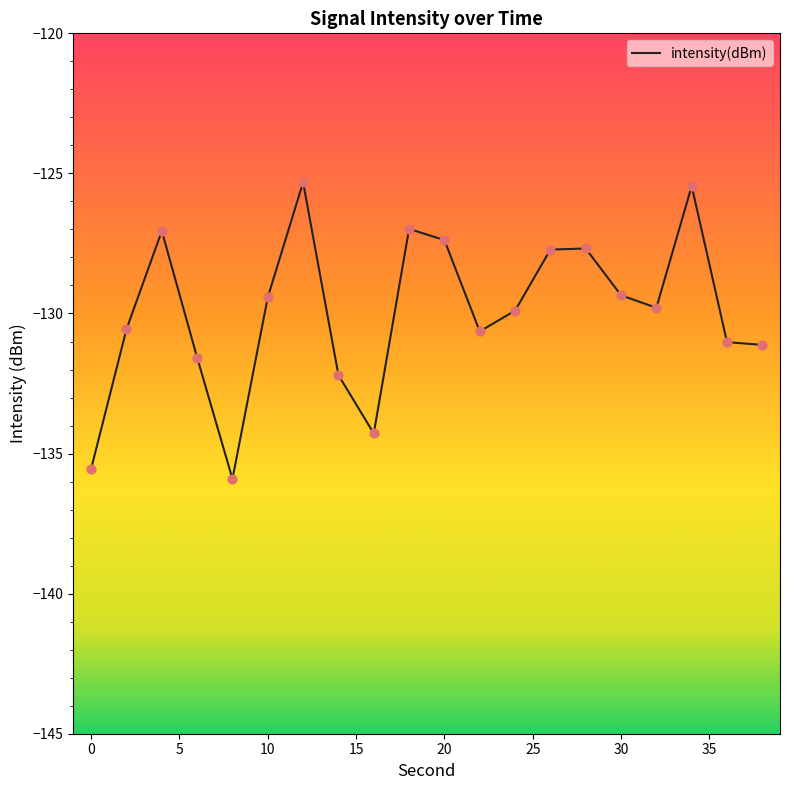

What is the greatest value displayed?

-125.3